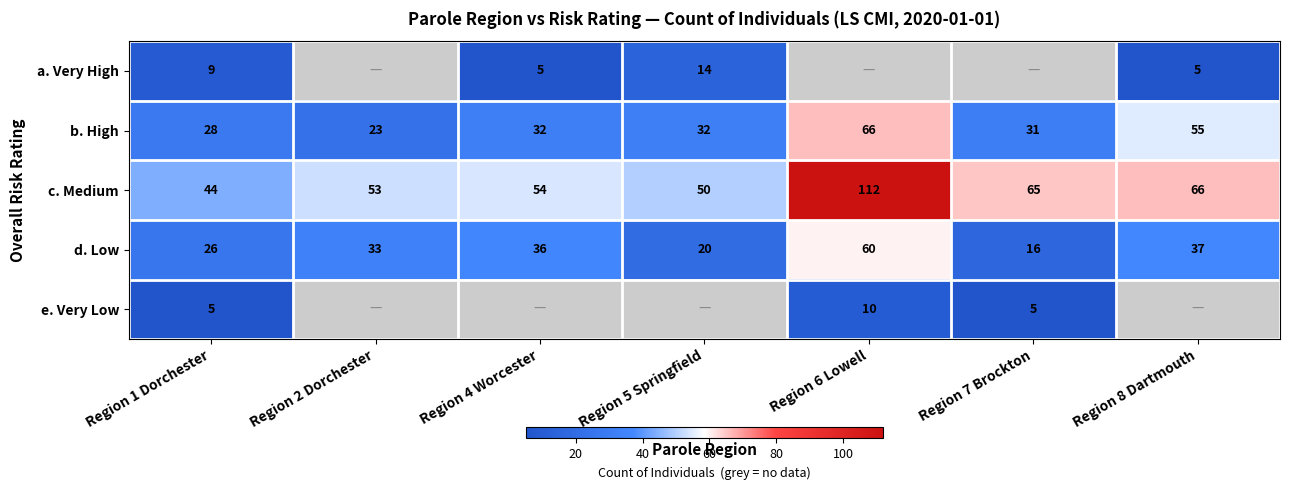

How many series are shown in this chart?

5